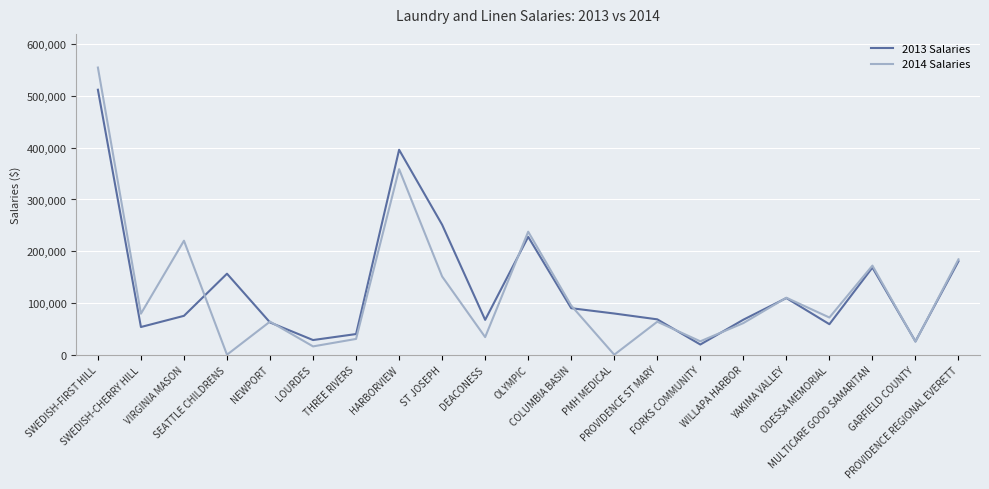

What position from the right is WILLAPA HARBOR?

6